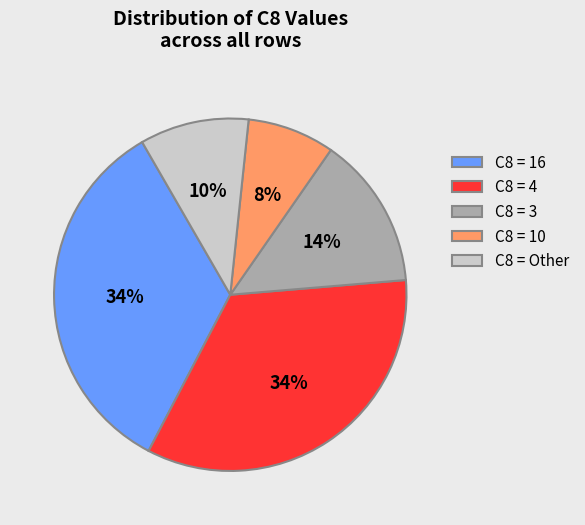

To the nearest percent, what is the difference between the largest and smallest slice percentages?

26%